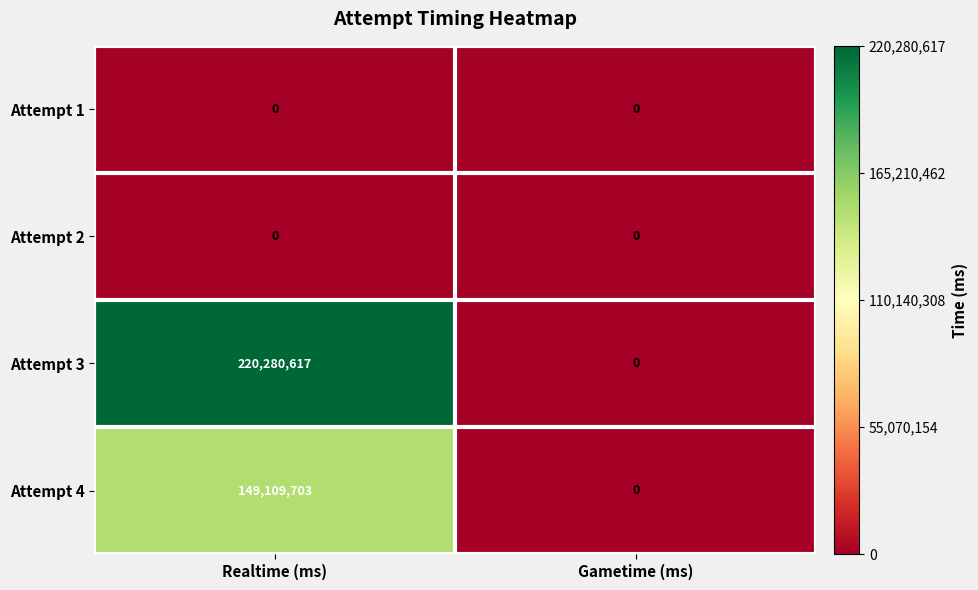

Reading right to left, list all the values displayed in this chart.

Attempt 1: Gametime (ms)=0	Realtime (ms)=0
Attempt 2: Gametime (ms)=0	Realtime (ms)=0
Attempt 3: Gametime (ms)=0	Realtime (ms)=220280617
Attempt 4: Gametime (ms)=0	Realtime (ms)=149109703